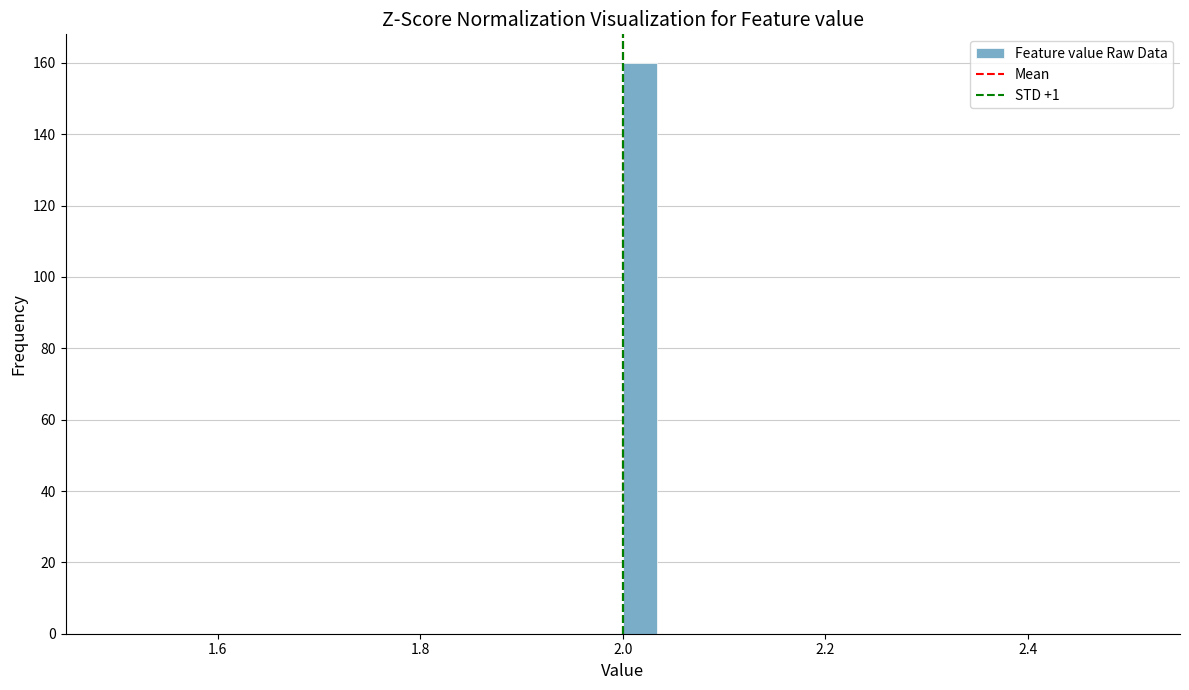

Around what value on the x-axis is the tallest bar? Give the approximate position of its centre, as read against the axis.

2.02